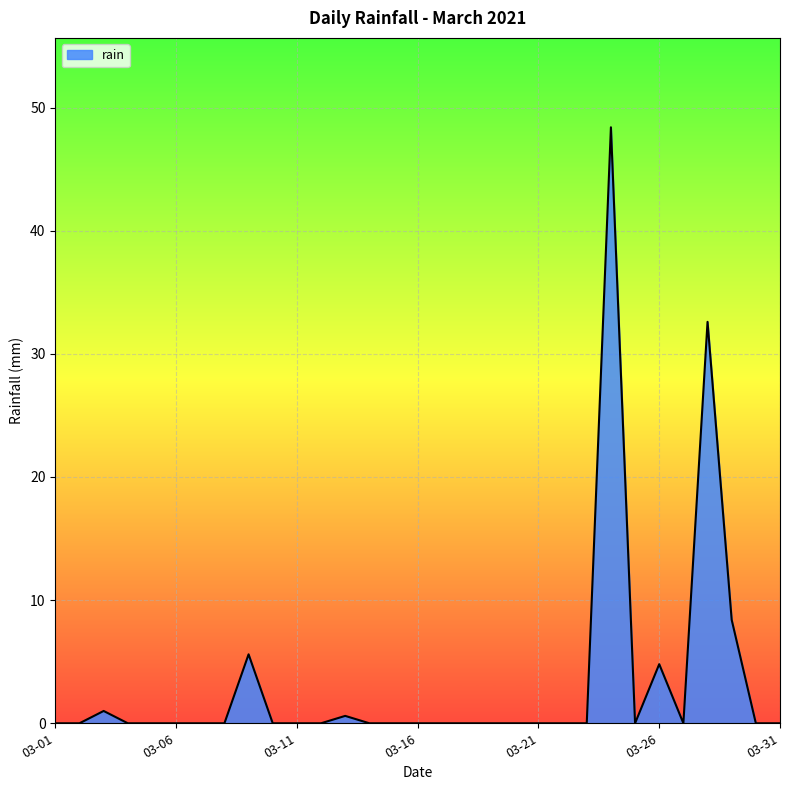

What is the greatest value displayed?

48.4